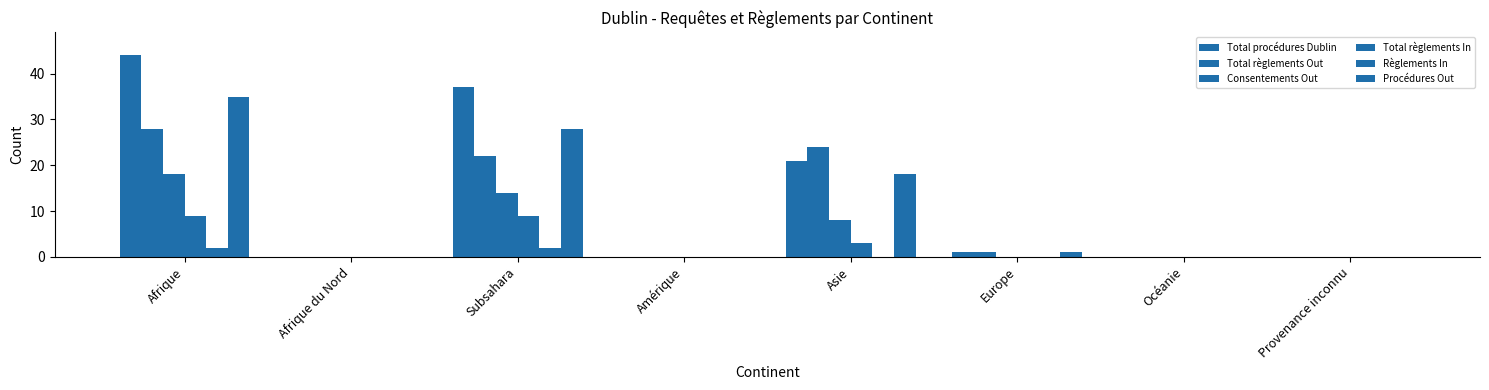

What is the highest value of the Règlements In series?

2